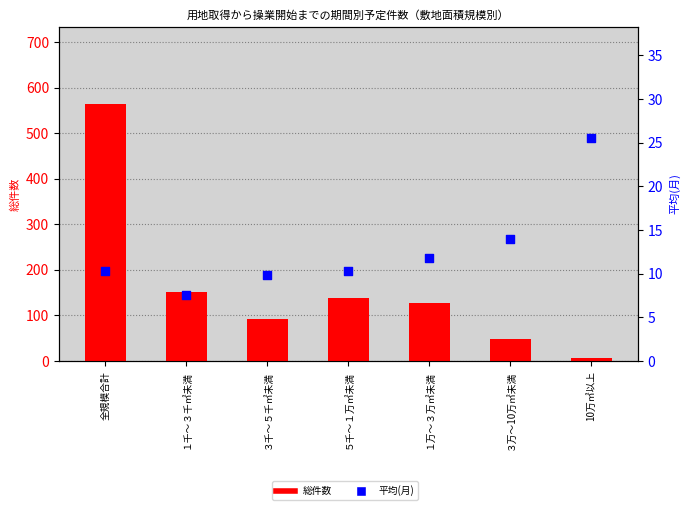

At how many categories does at least one series exceed 560?

1